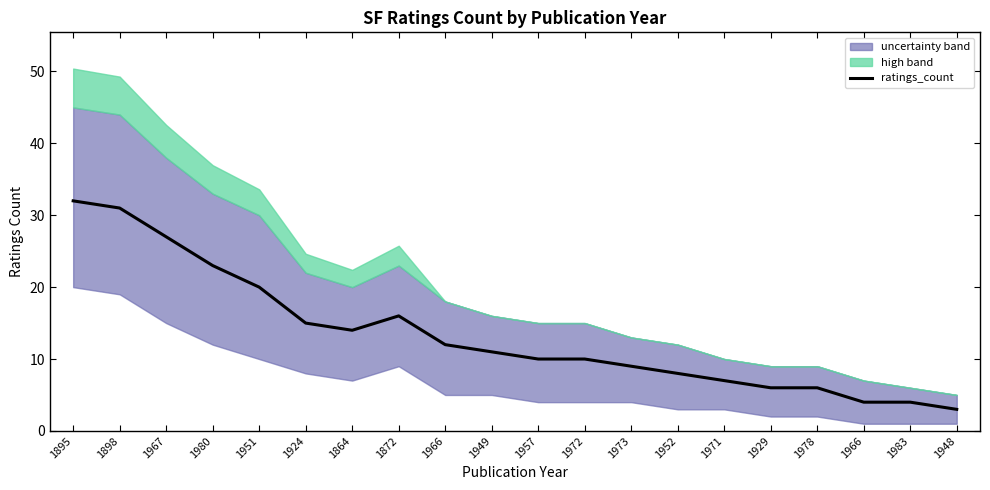

Where is the data nearest to the value 17?

1872